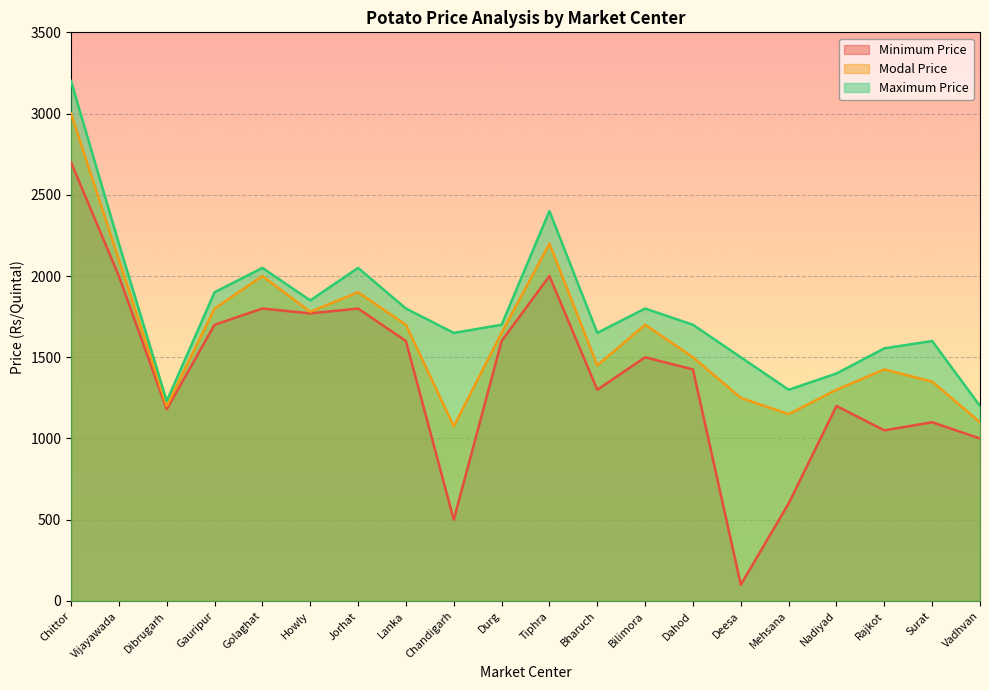

The value of Minimum Price at Durg is 780. True or false?

False